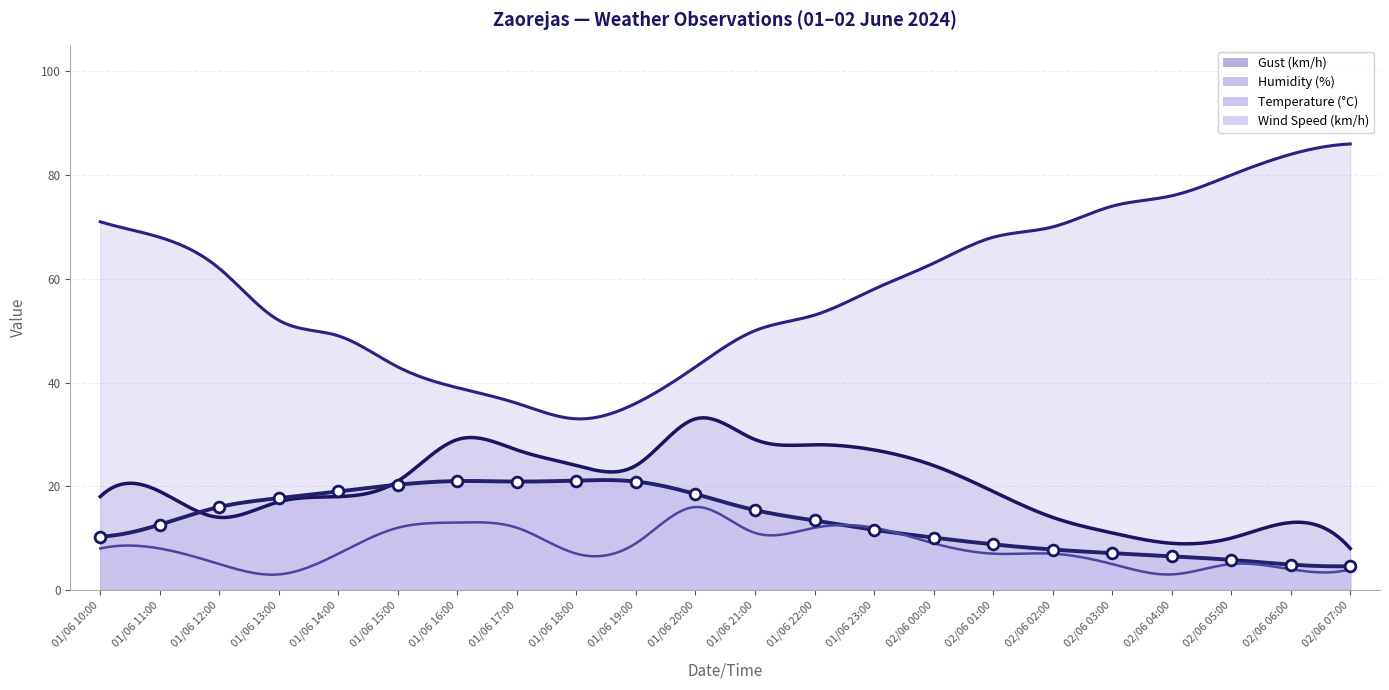

Which series has the largest total across all categories?

Humidity (%)